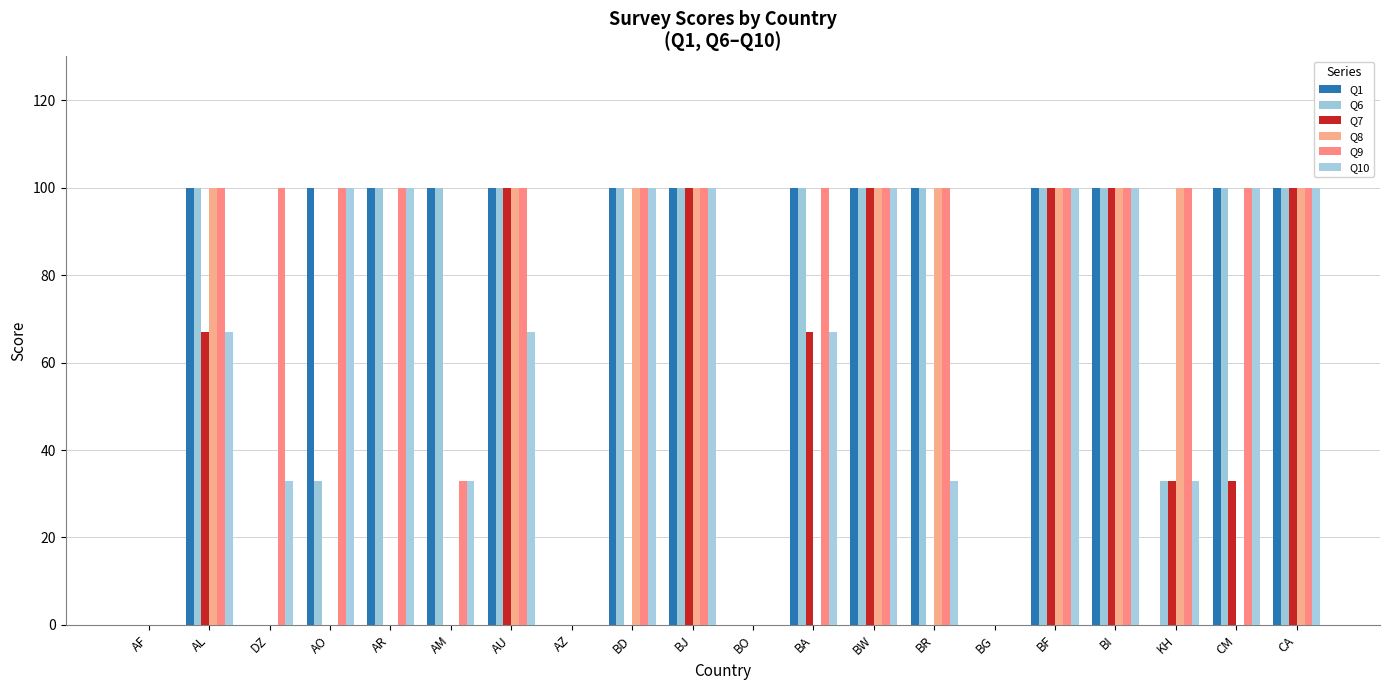

What is the sum of the Q10 values at BI and KH?

133